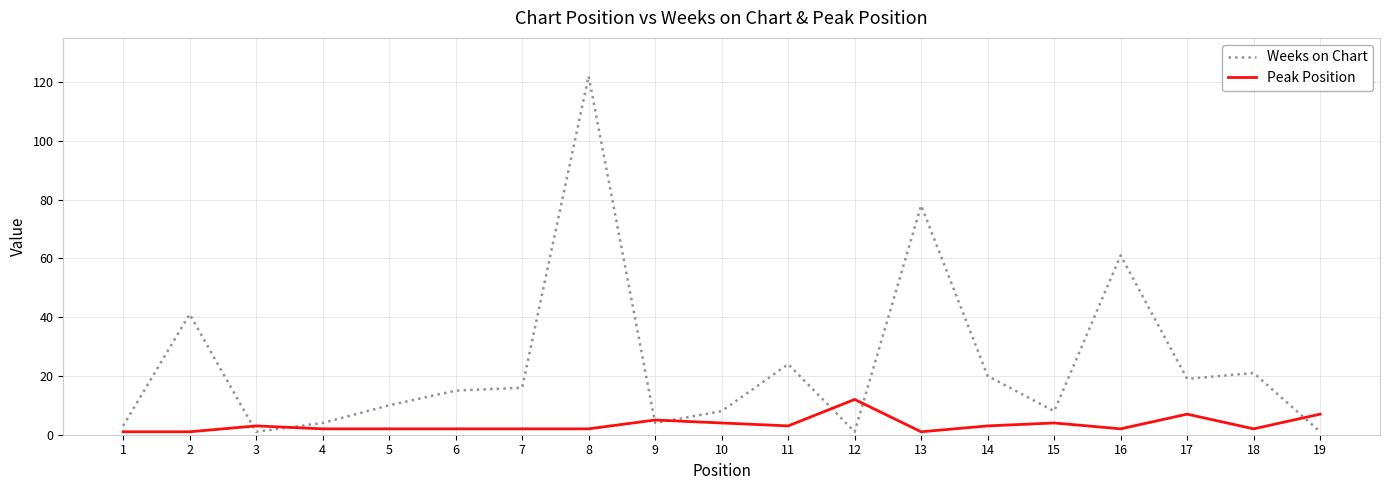

What is the sum of the Weeks on Chart values at 19 and 17?

20